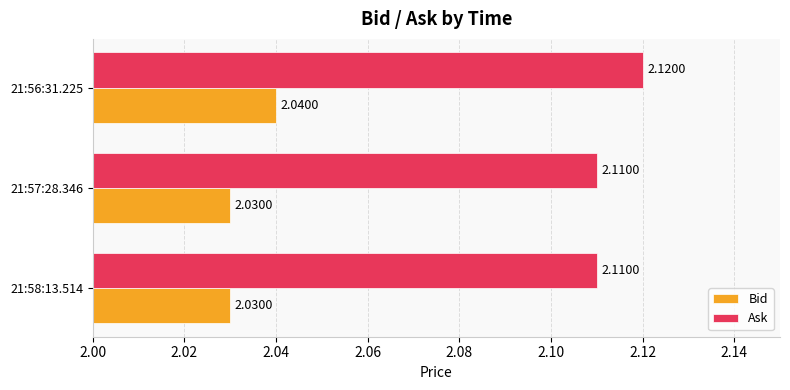

Rank the series by their maximum value, from highest to lowest.

Ask, Bid